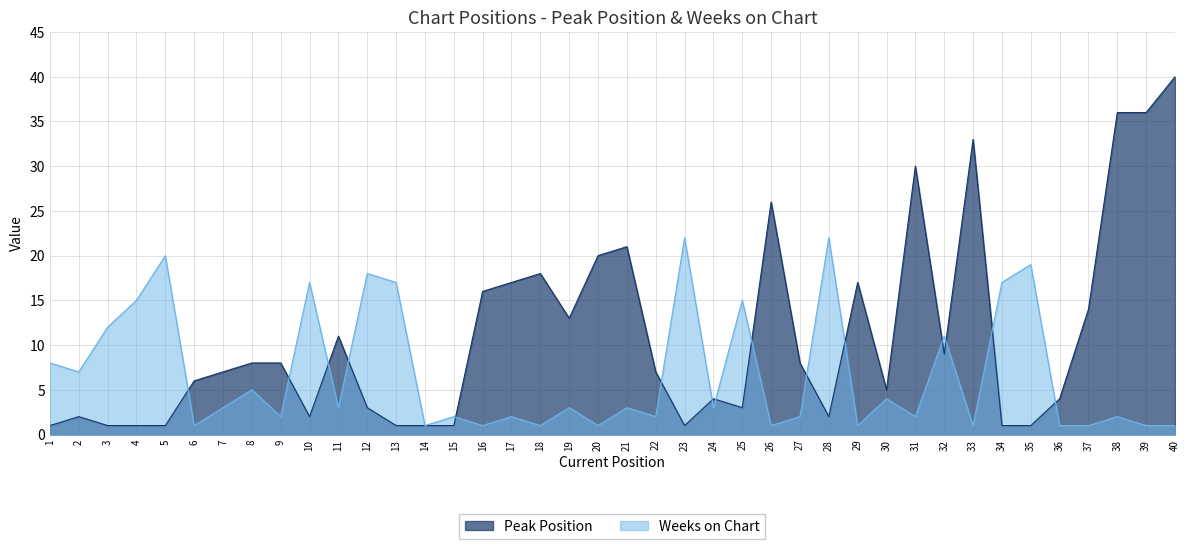

Is the value of Peak Position at 3 greater than the value of Weeks on Chart at 16?

No